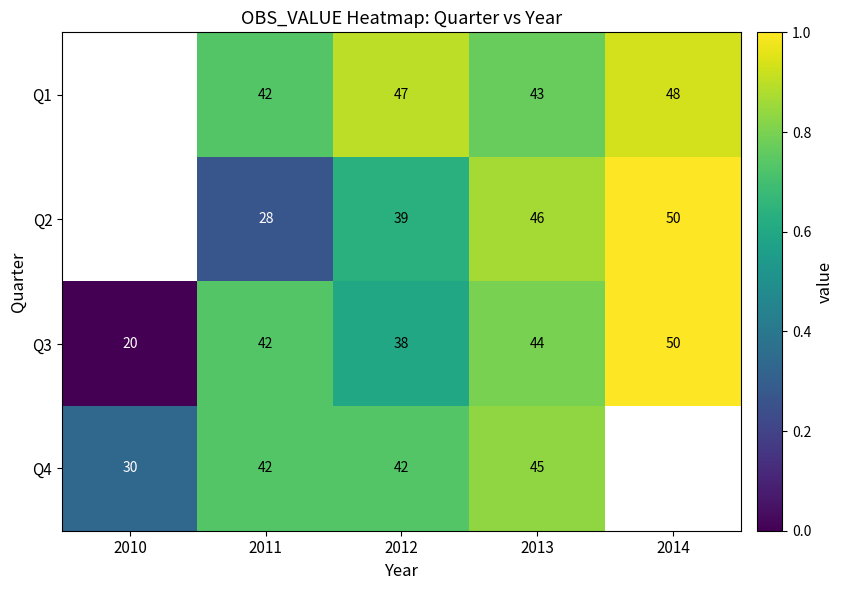

What is the spread (max minus min) of values at 2013?

3.0